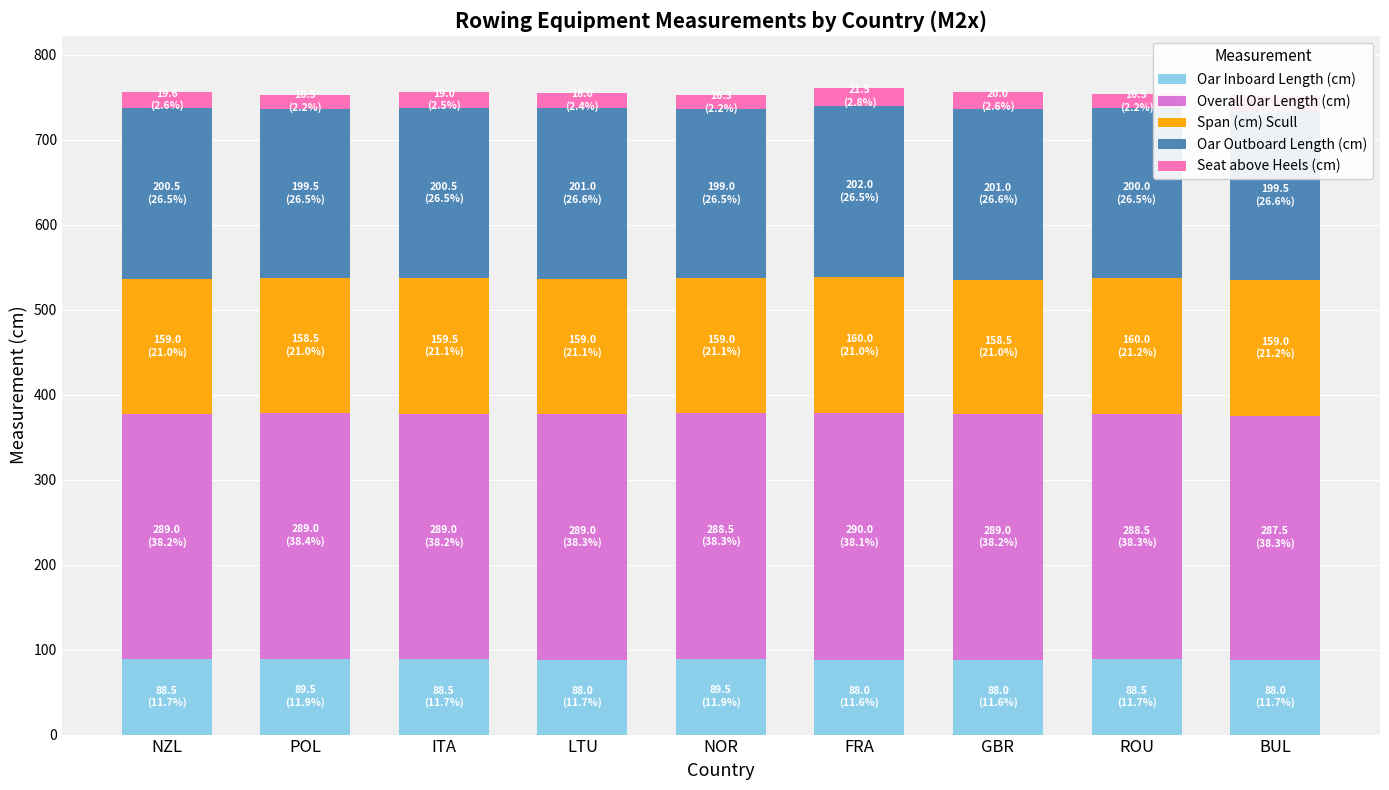

Are the bars grouped side by side (vs. stacked)?

No